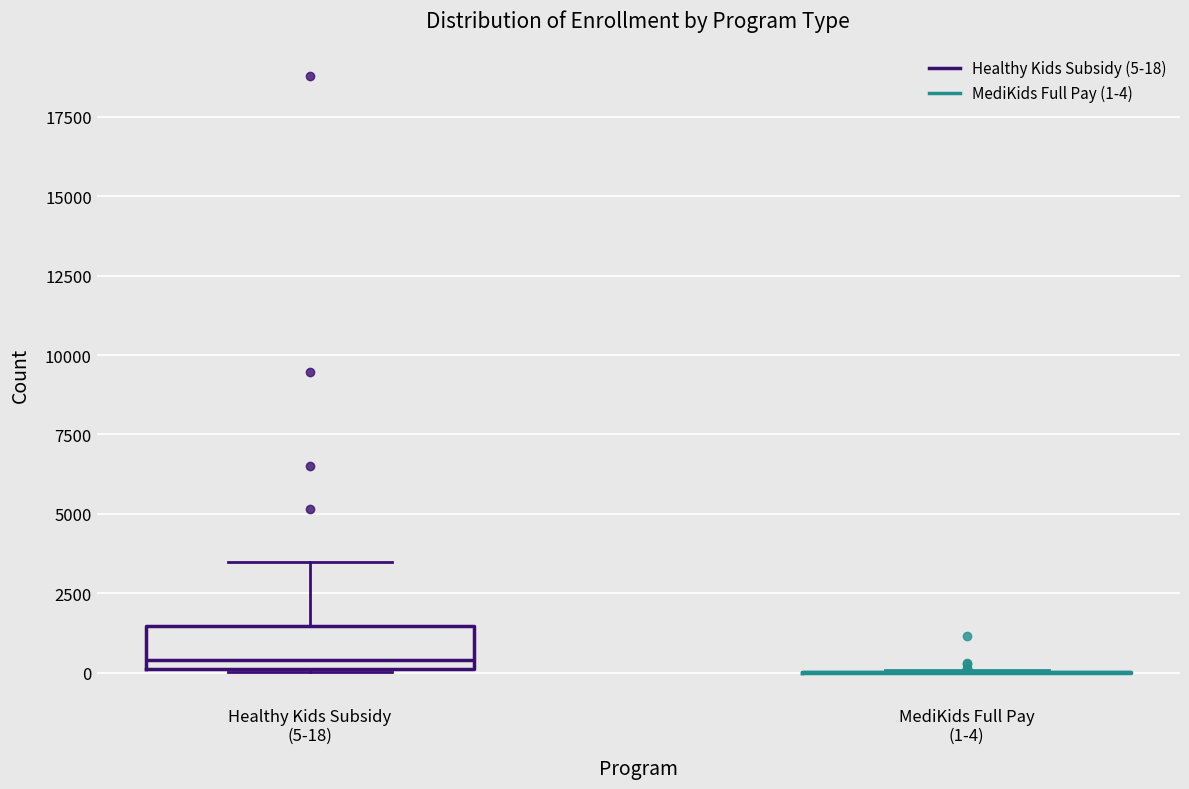

Which box is the tallest, from its lower edge to its upper edge?

Healthy Kids Subsidy (5-18)